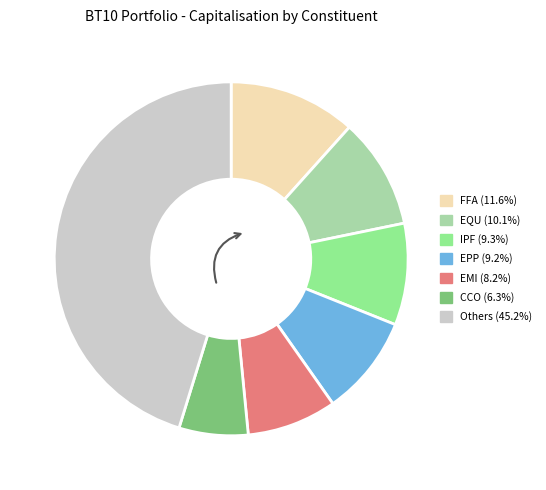

Does any single category account for the majority?

No